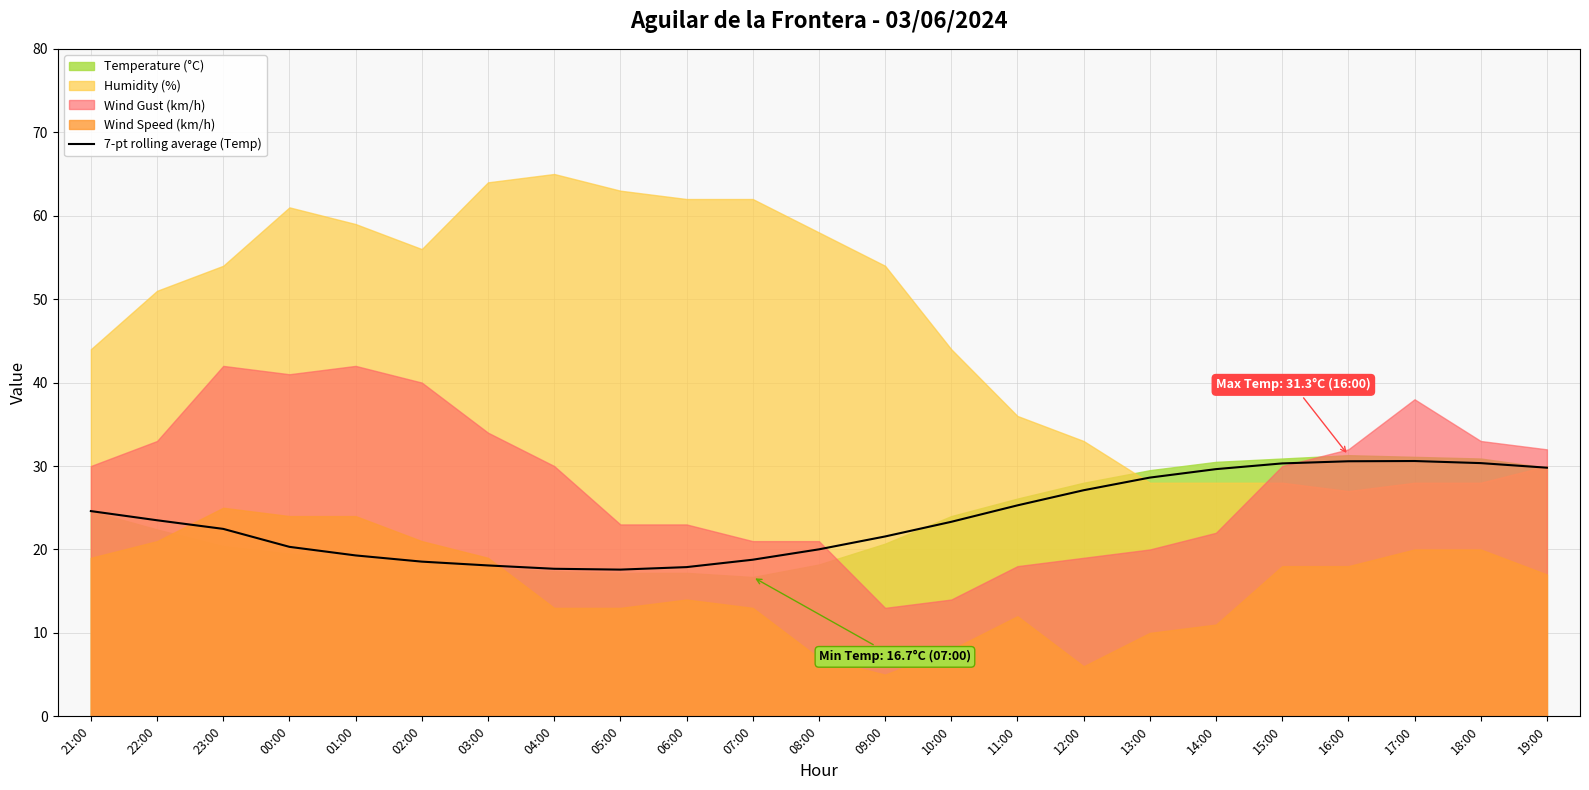

The value of 7-pt rolling average (Temp) at 12:00 is 27.1. True or false?

True